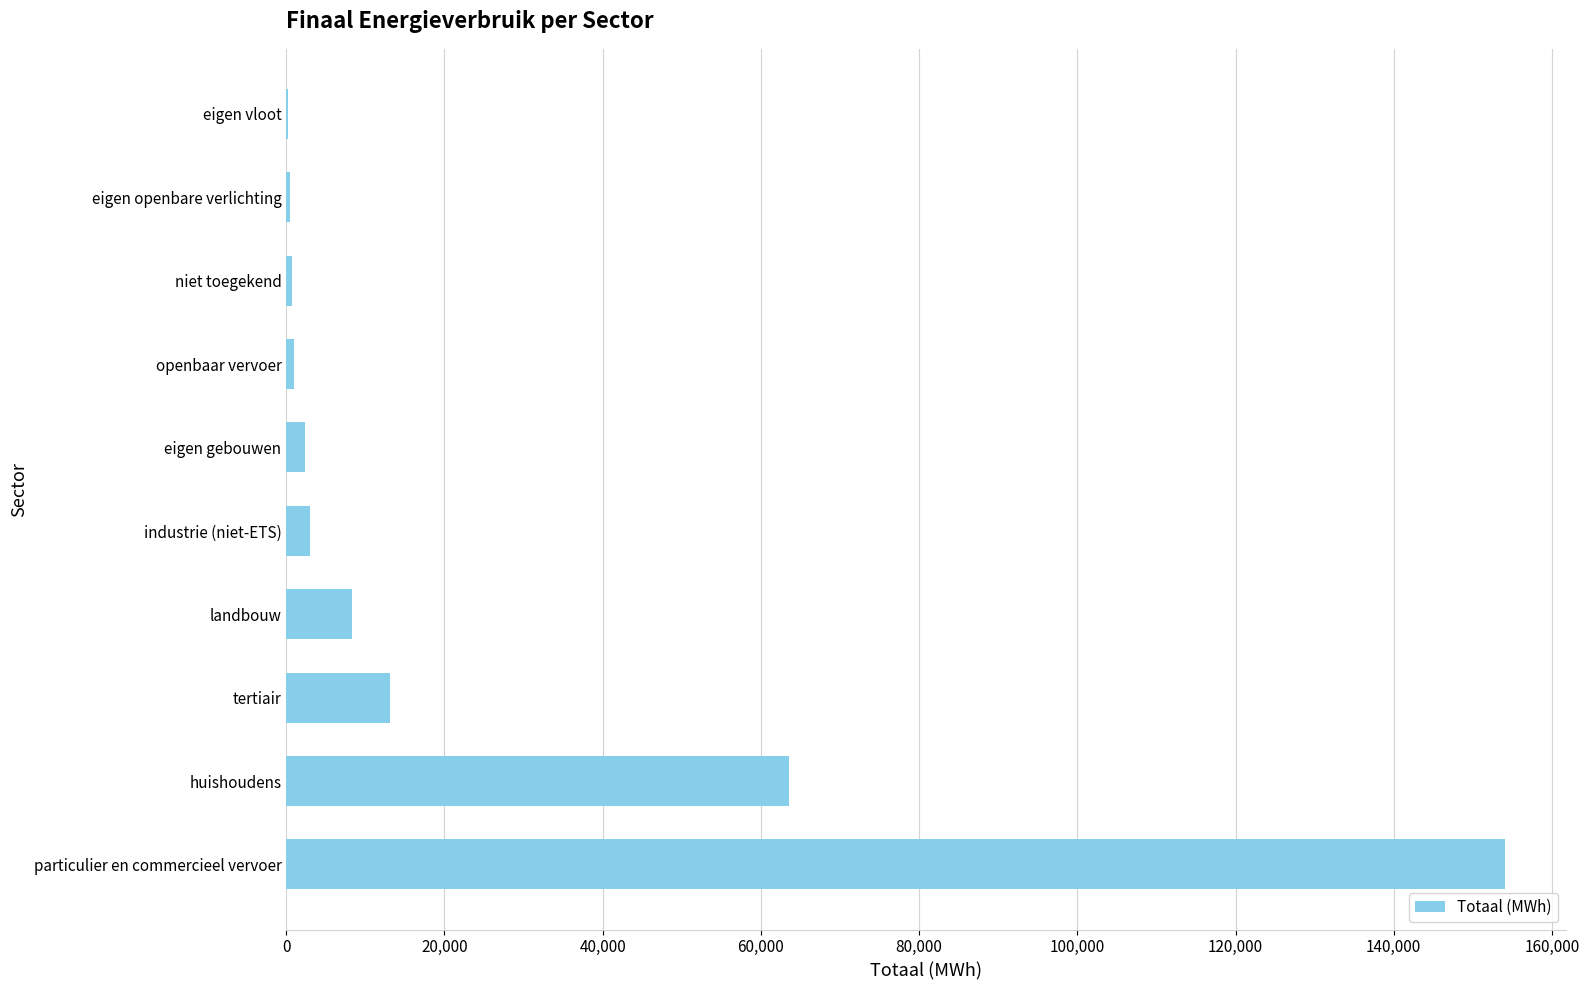

Where is the data nearest to the value 77129?

huishoudens